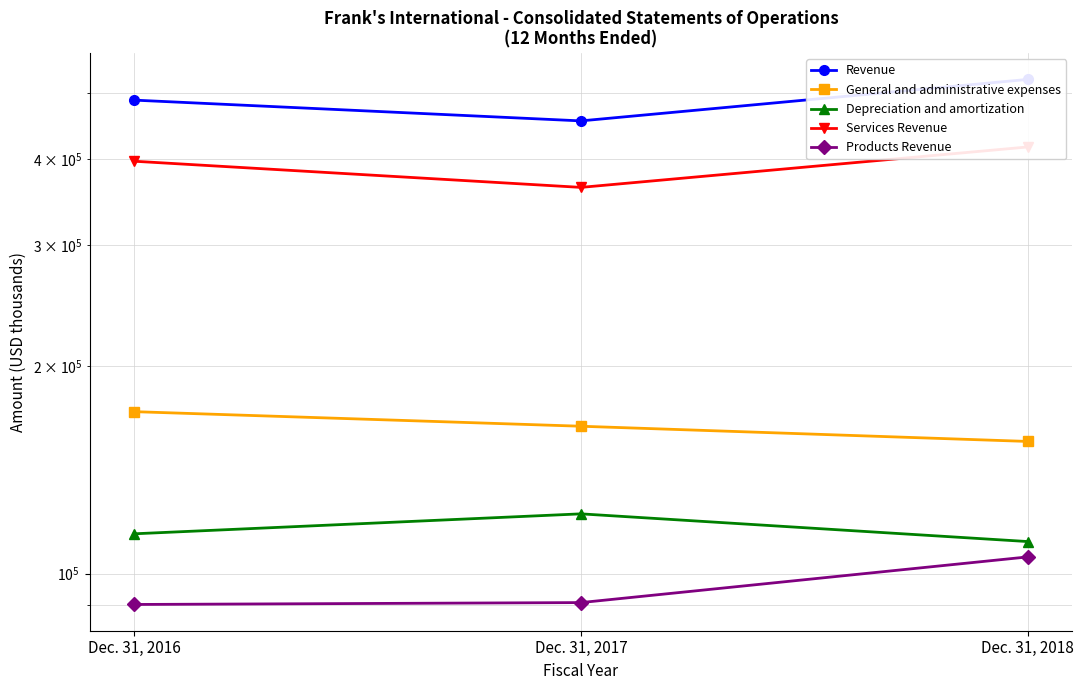

Where is Services Revenue nearest to the value 390421?

Dec. 31, 2016